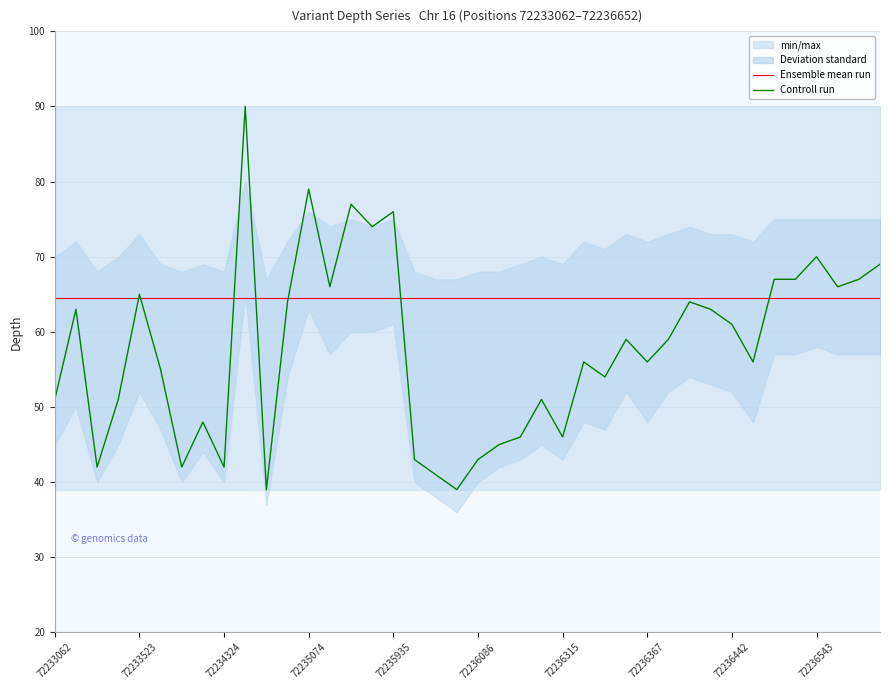

In Controll run, how many points are lower than both neighbors (excluding endpoints)?

12